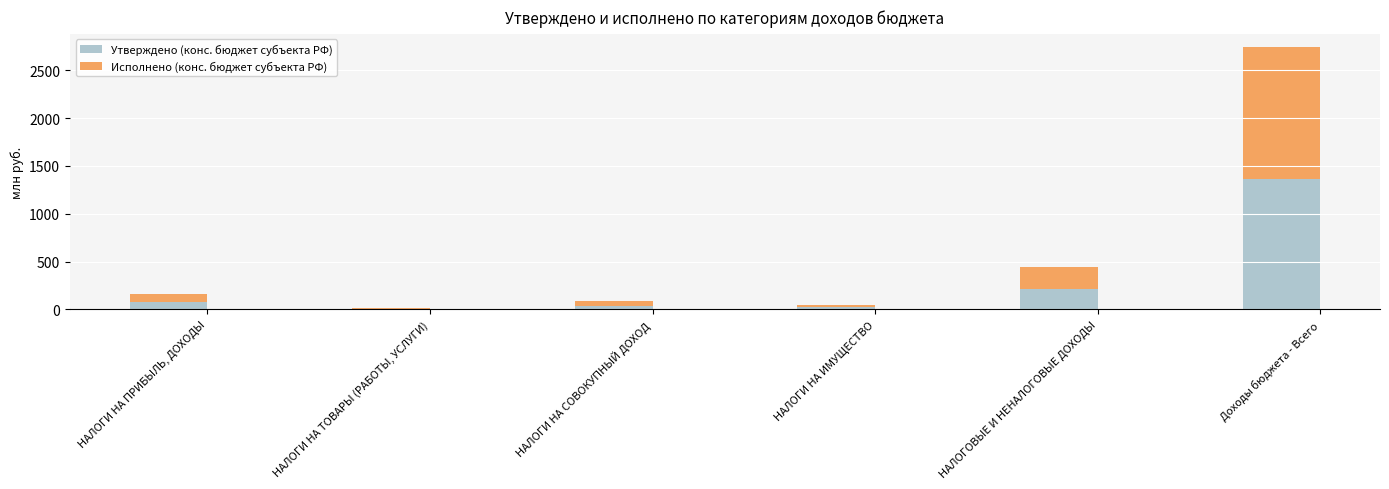

Which has a higher value, Доходы бюджета - Всего or НАЛОГИ НА ТОВАРЫ (РАБОТЫ, УСЛУГИ)?

Доходы бюджета - Всего